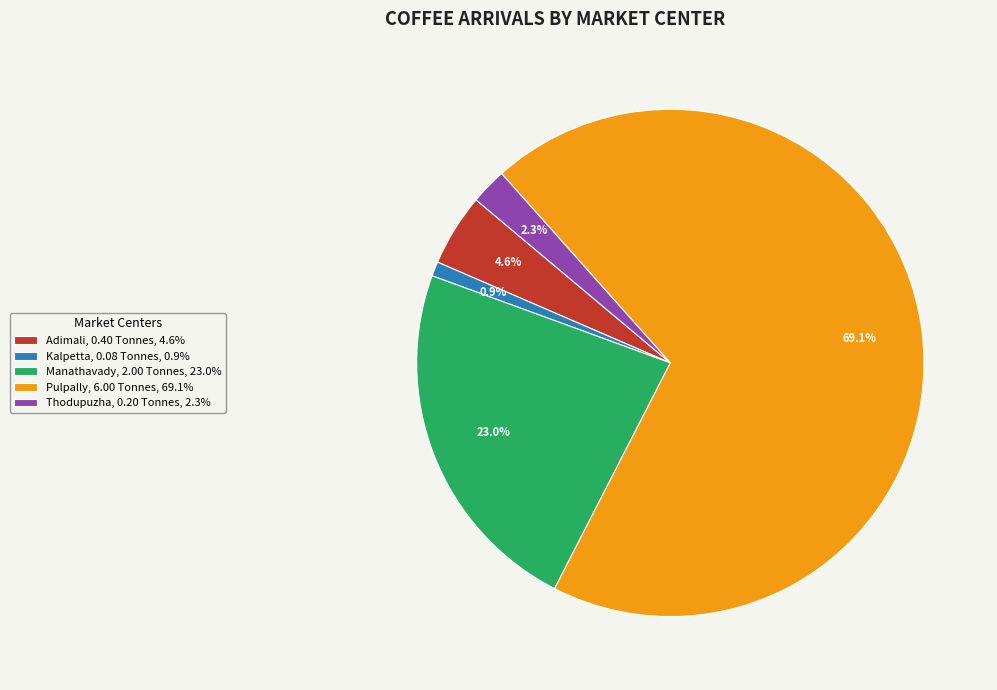

Does Thodupuzha account for over 50% of the chart?

No